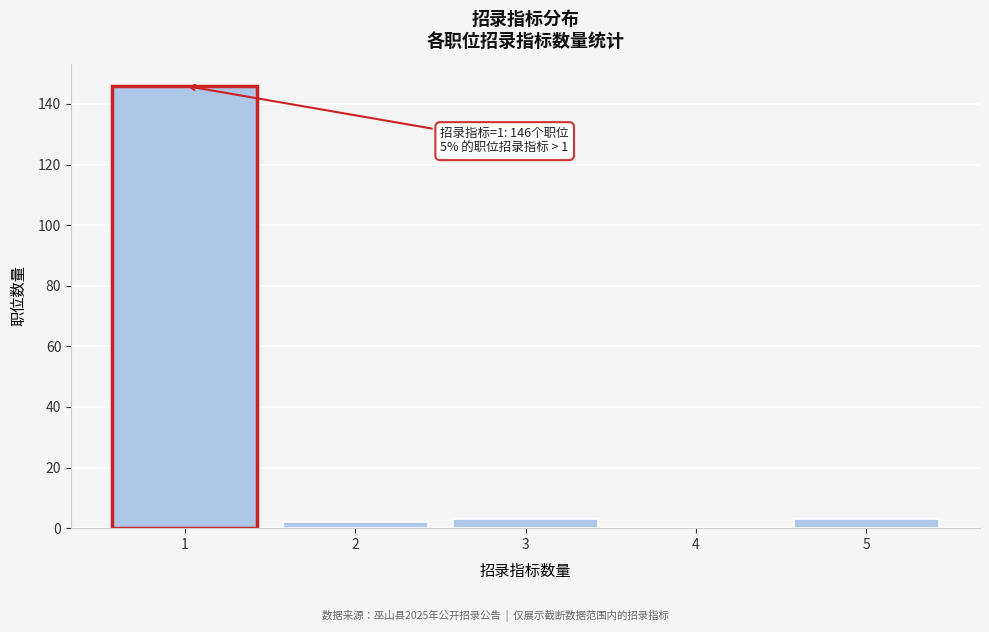

Reading left to right, transcribe all the data shown in this chart.

1=146	2=2	3=3	4=0	5=3